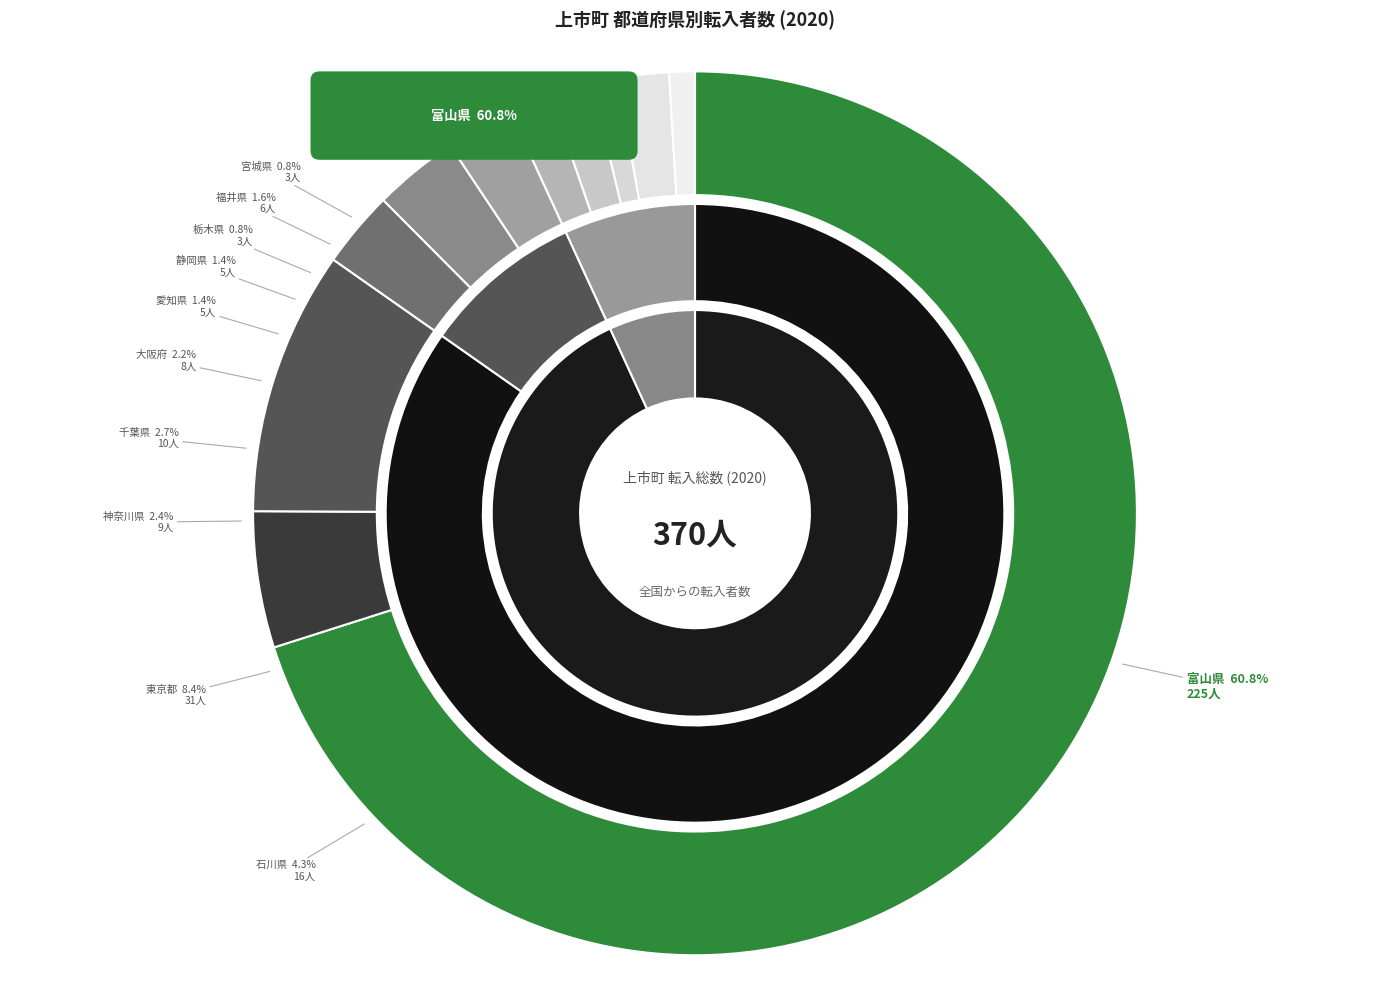

Rank the categories by value from lowest to highest.

栃木県, 宮城県, 愛知県, 静岡県, 福井県, 大阪府, 神奈川県, 千葉県, 石川県, 東京都, 富山県